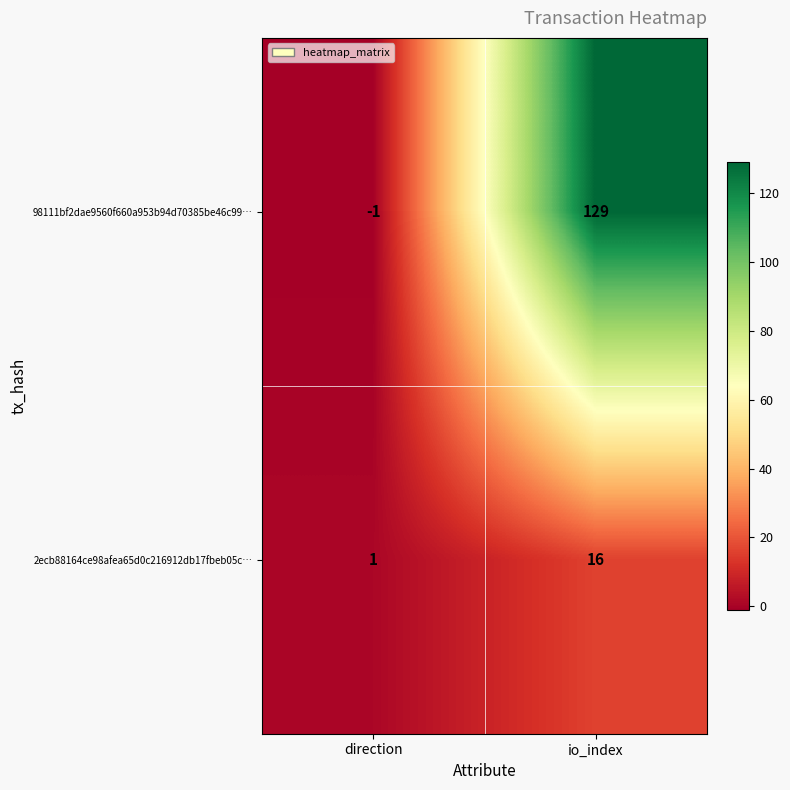

Rank the series by their average value, from highest to lowest.

98111bf2dae9560f660a953b94d70385be46c99…, 2ecb88164ce98afea65d0c216912db17fbeb05c…